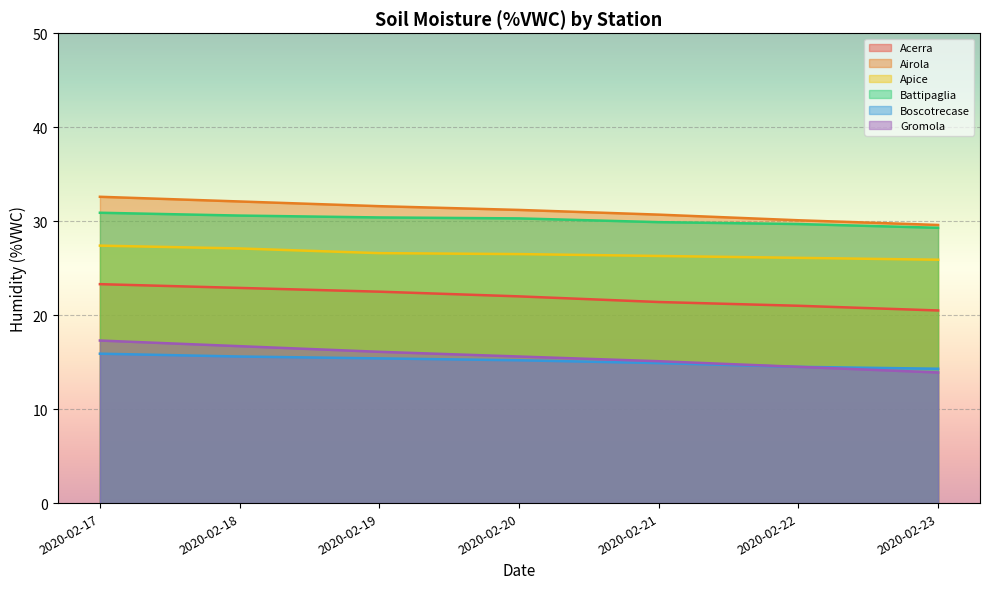

Reading right to left, list all the values displayed in this chart.

Acerra: 2020-02-23=20.5	2020-02-22=21.0	2020-02-21=21.4	2020-02-20=22.0	2020-02-19=22.5	2020-02-18=22.9	2020-02-17=23.3
Airola: 2020-02-23=29.6	2020-02-22=30.1	2020-02-21=30.7	2020-02-20=31.2	2020-02-19=31.6	2020-02-18=32.1	2020-02-17=32.6
Apice: 2020-02-23=25.9	2020-02-22=26.1	2020-02-21=26.3	2020-02-20=26.5	2020-02-19=26.6	2020-02-18=27.1	2020-02-17=27.4
Battipaglia: 2020-02-23=29.3	2020-02-22=29.7	2020-02-21=29.9	2020-02-20=30.3	2020-02-19=30.4	2020-02-18=30.6	2020-02-17=30.9
Boscotrecase: 2020-02-23=14.3	2020-02-22=14.5	2020-02-21=14.9	2020-02-20=15.2	2020-02-19=15.4	2020-02-18=15.6	2020-02-17=15.9
Gromola: 2020-02-23=13.9	2020-02-22=14.5	2020-02-21=15.1	2020-02-20=15.6	2020-02-19=16.1	2020-02-18=16.7	2020-02-17=17.3